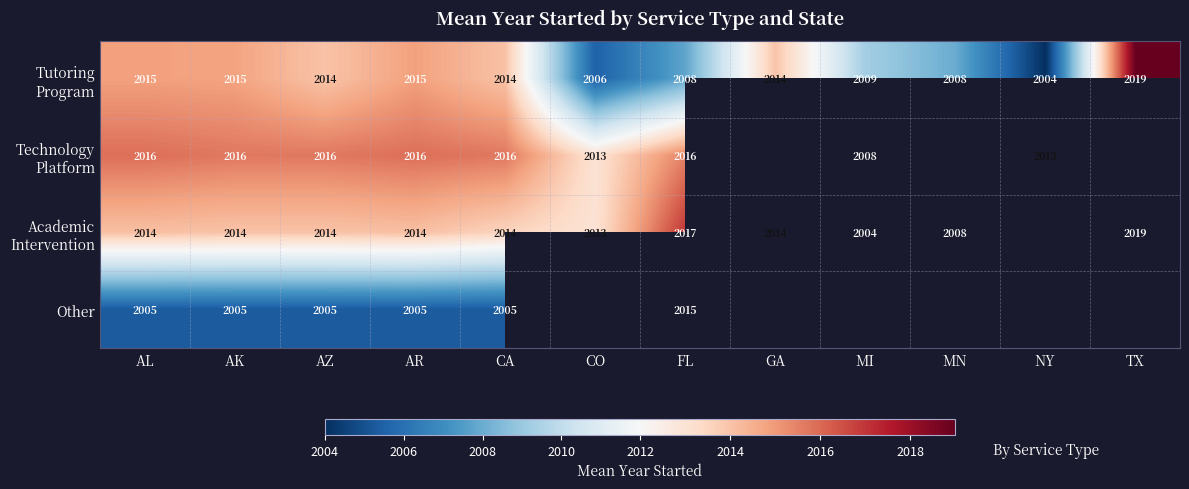

Between AK and FL, which series saw the biggest shift?

Other